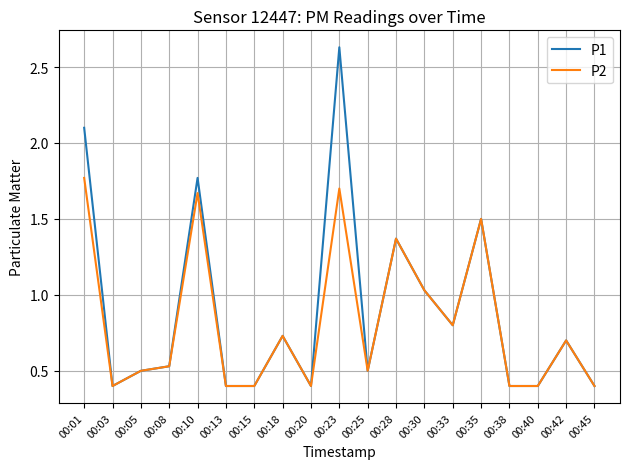

In P2, how many points are higher than both neighbors (excluding endpoints)?

6